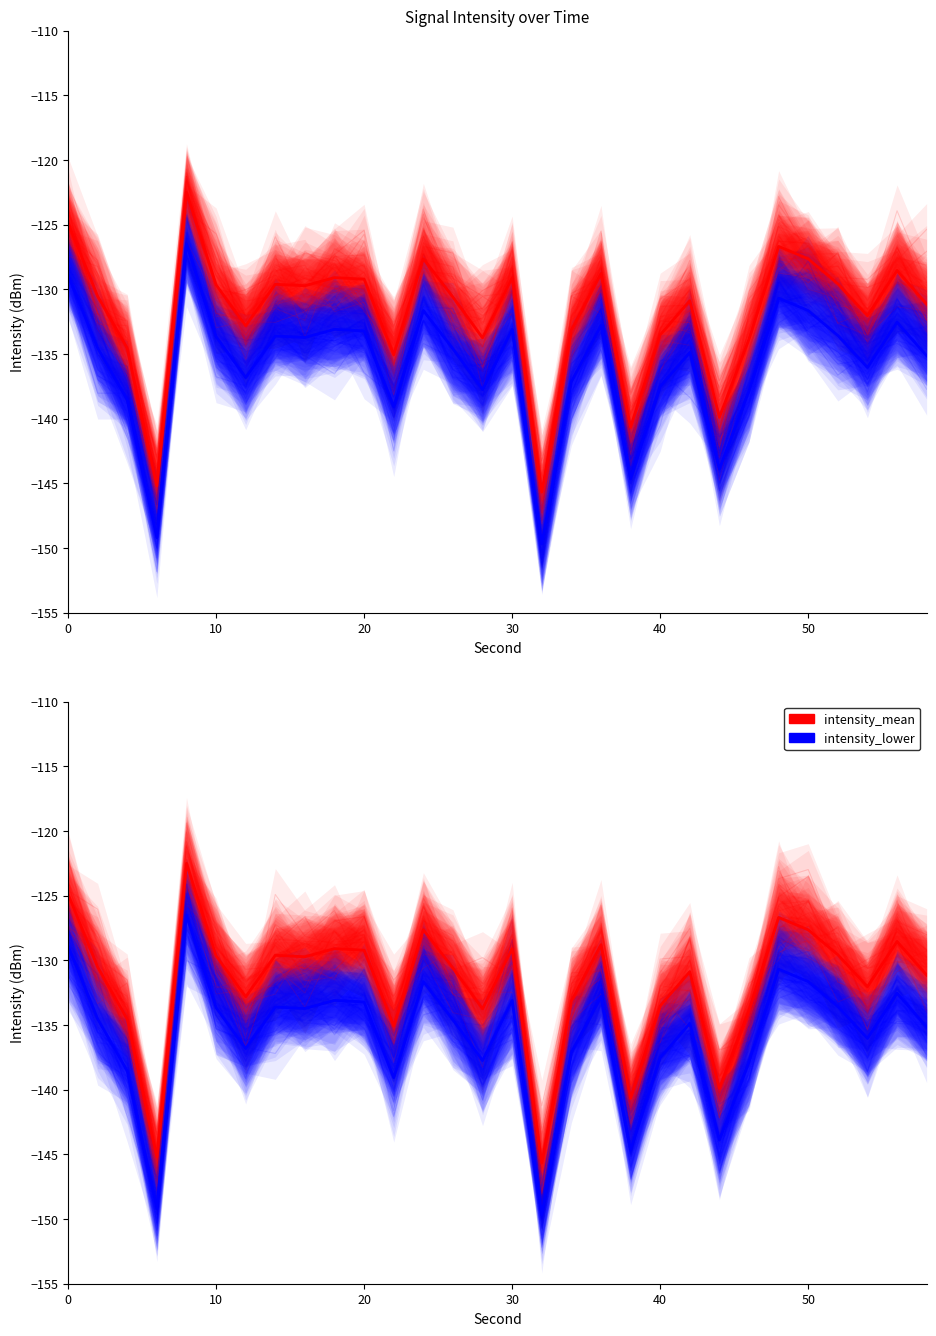

What is the value of the intensity_lower point at the 30th from the left?

-135.7